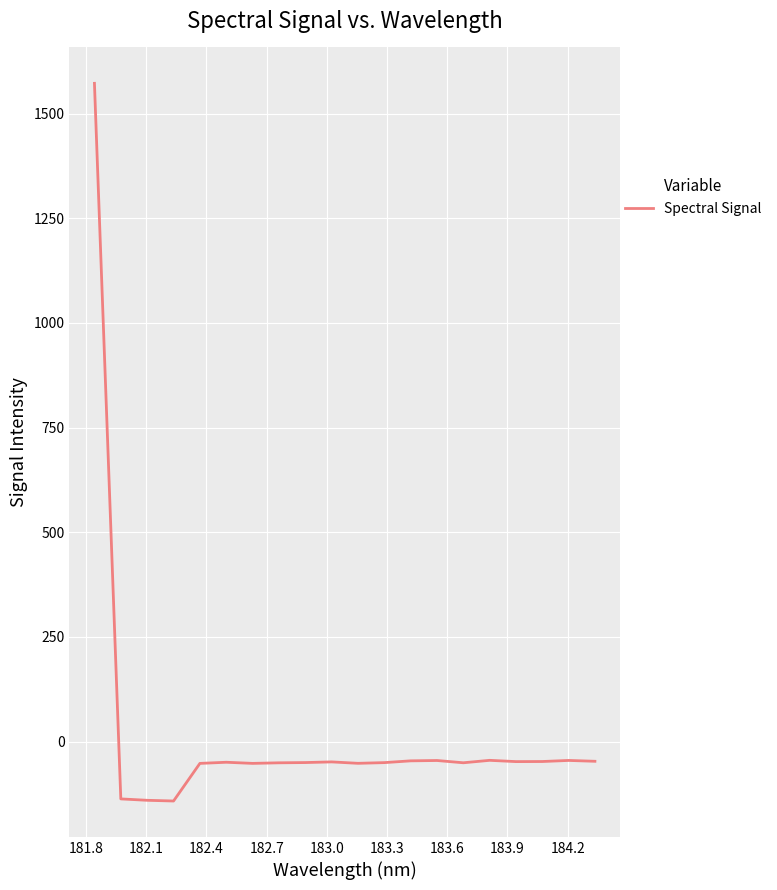

What is the greatest value displayed?

1572.3